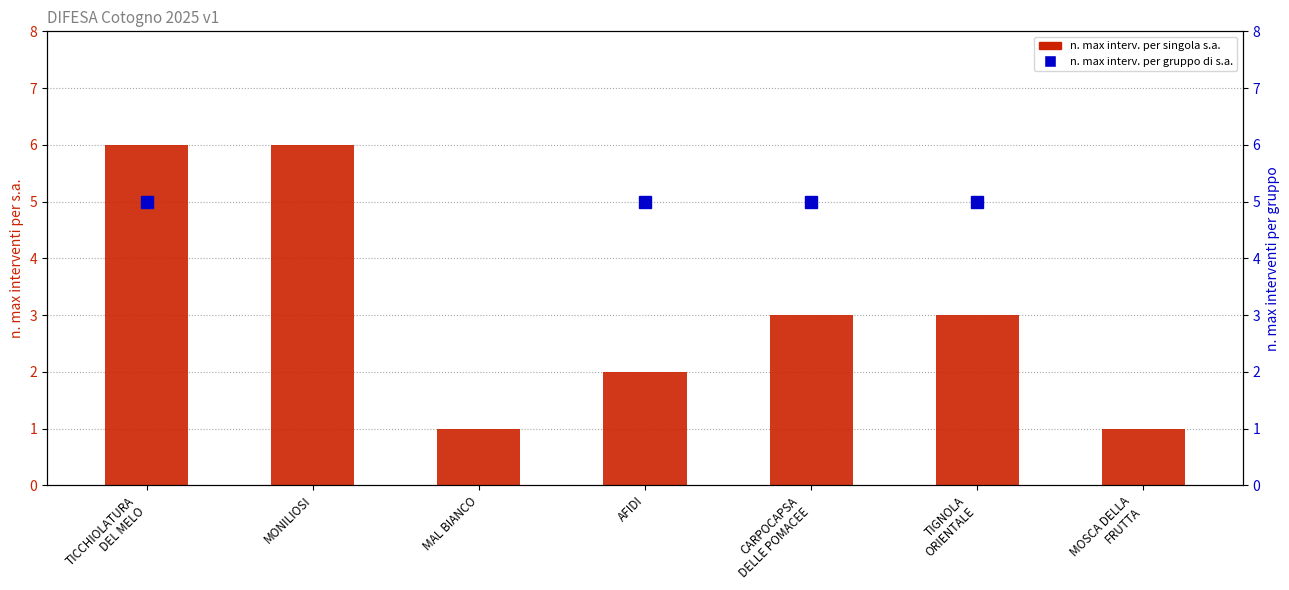

Reading left to right, extract all data points from this chart.

6	6	1	2	3	3	1